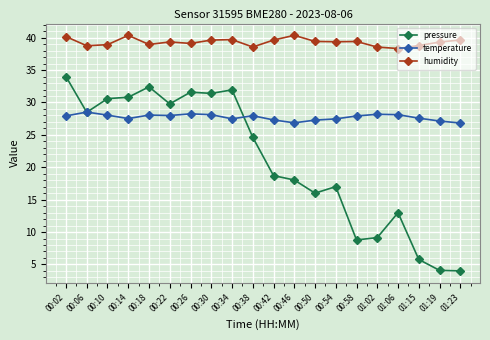

What is the minimum value shown in the chart?

4.0